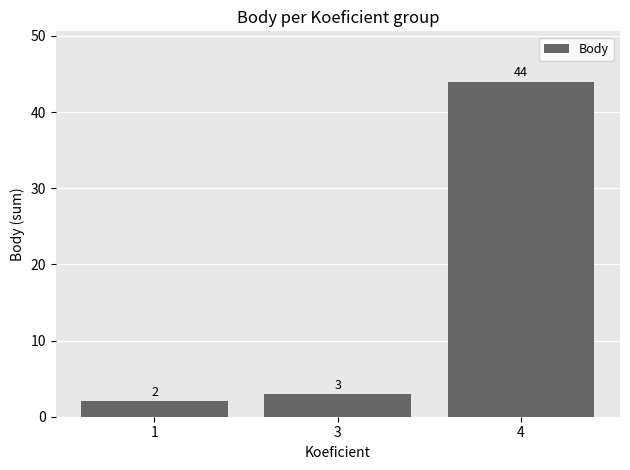

What value does the data have at 3?

3